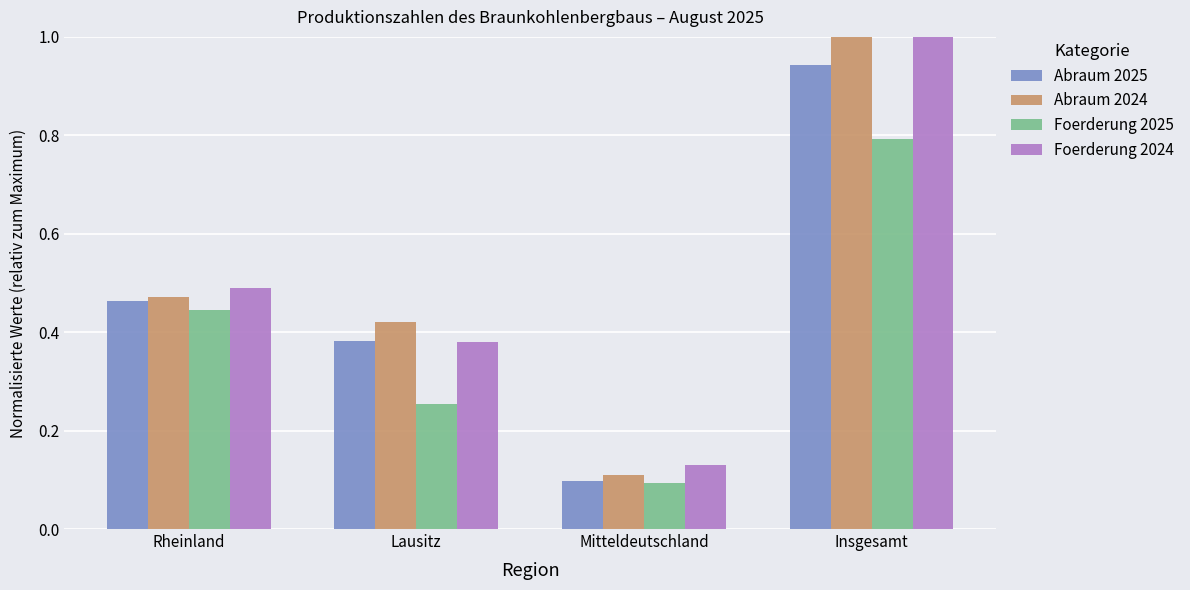

What are all the series names shown in the legend?

Abraum 2025, Abraum 2024, Foerderung 2025, Foerderung 2024